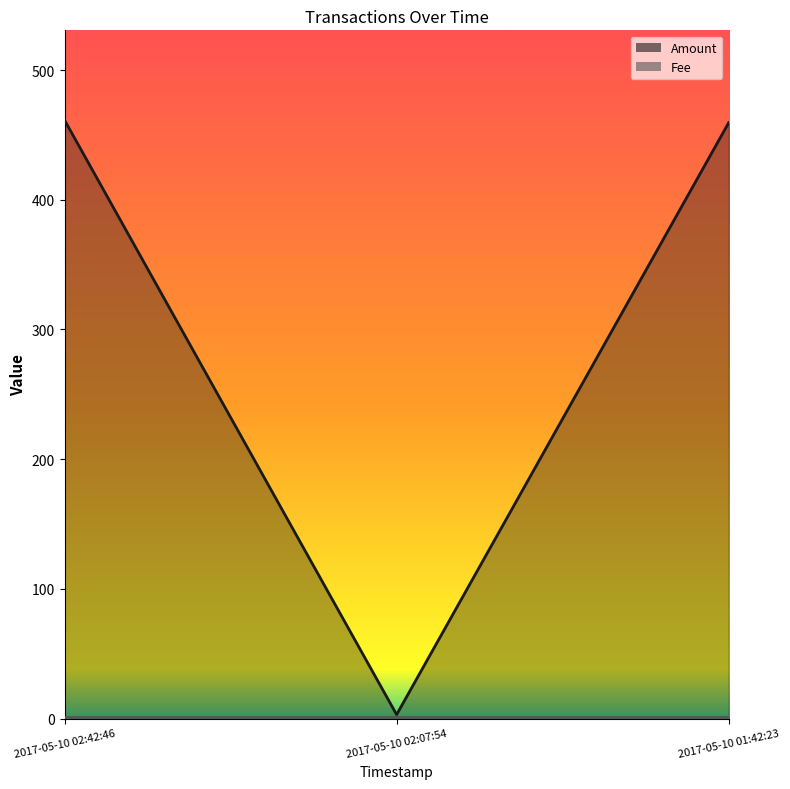

The value at 2017-05-10 01:42:23 is 459.4. True or false?

True